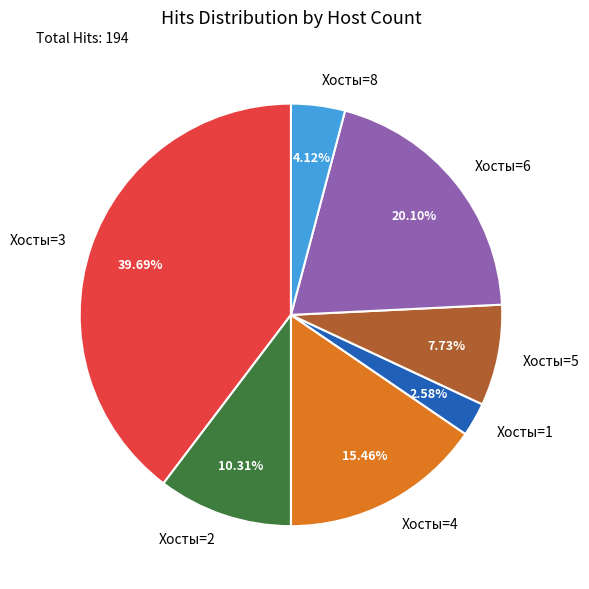

Count the number of slices in the pie.

7